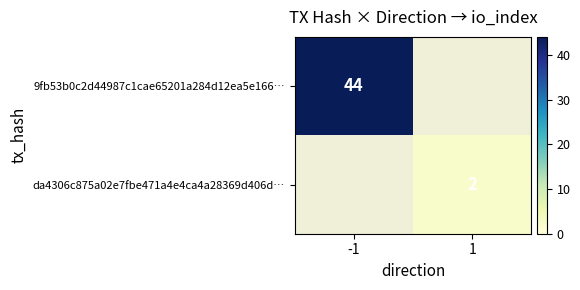

At how many categories does at least one series exceed 18?

1